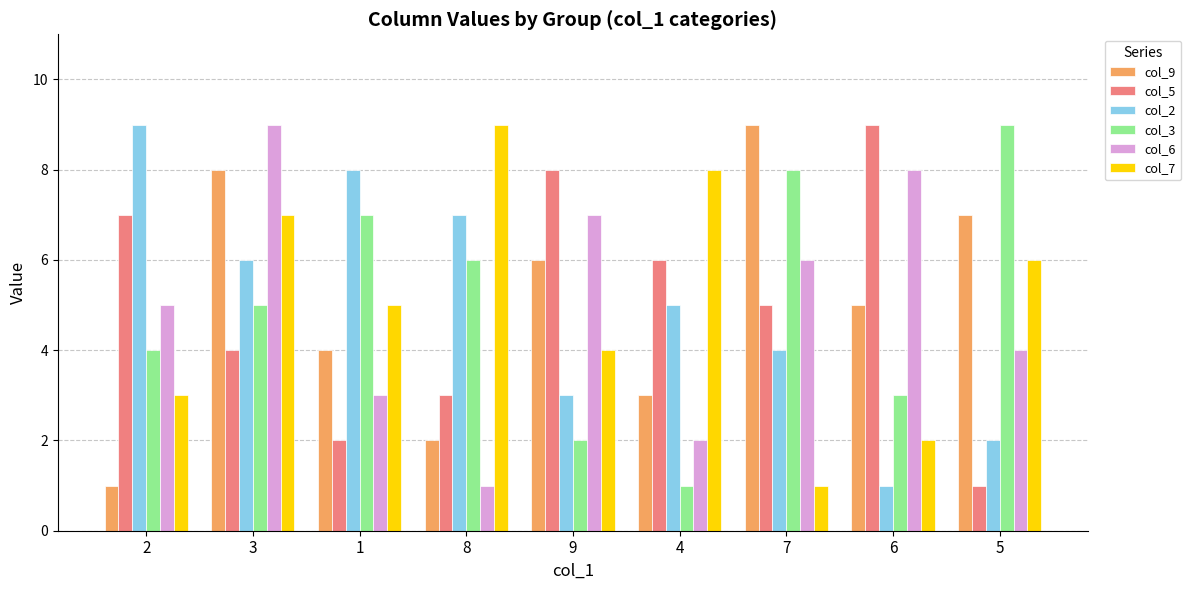

Reading left to right, list all the values displayed in this chart.

col_9: 1	8	4	2	6	3	9	5	7
col_5: 7	4	2	3	8	6	5	9	1
col_2: 9	6	8	7	3	5	4	1	2
col_3: 4	5	7	6	2	1	8	3	9
col_6: 5	9	3	1	7	2	6	8	4
col_7: 3	7	5	9	4	8	1	2	6